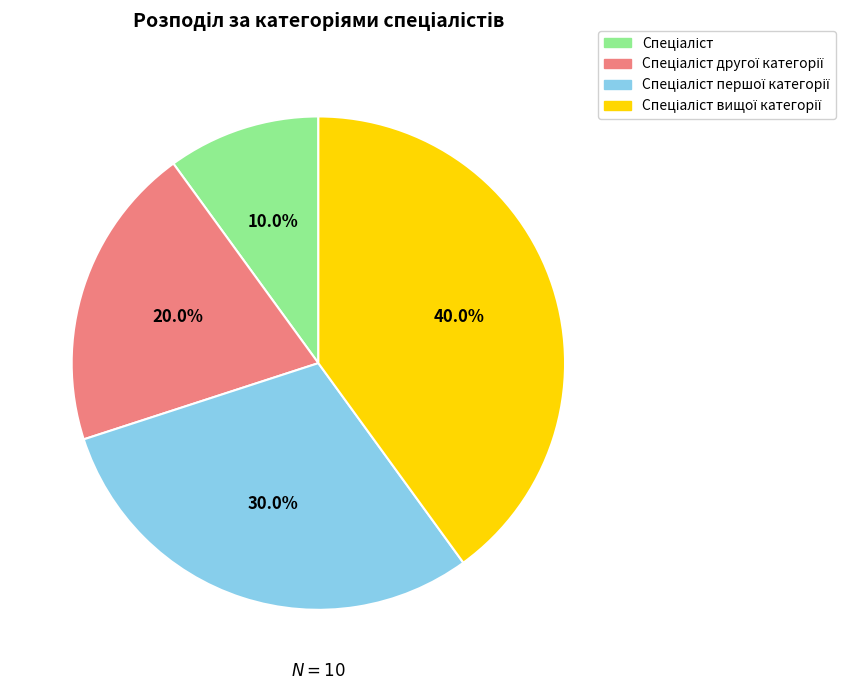

Is there any slice that represents more than half of the pie?

No